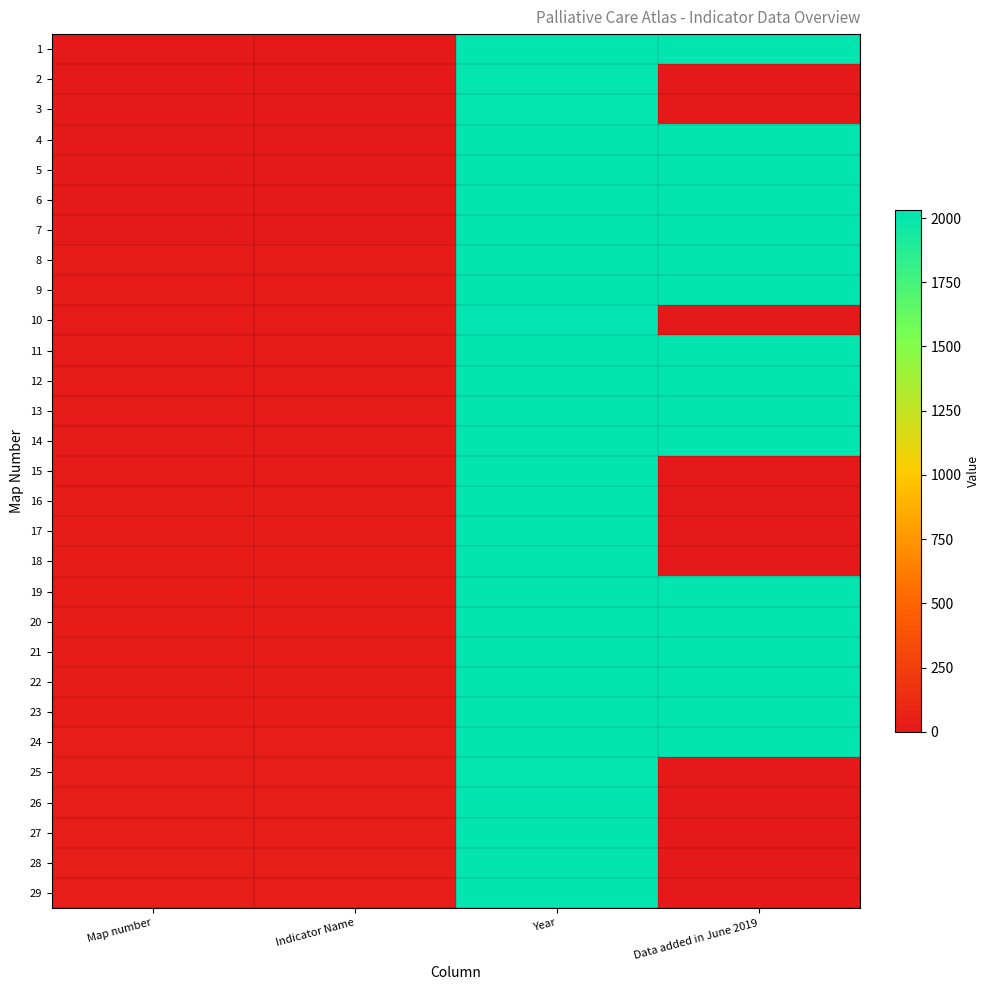

What is the total value across all series at Map number?

435